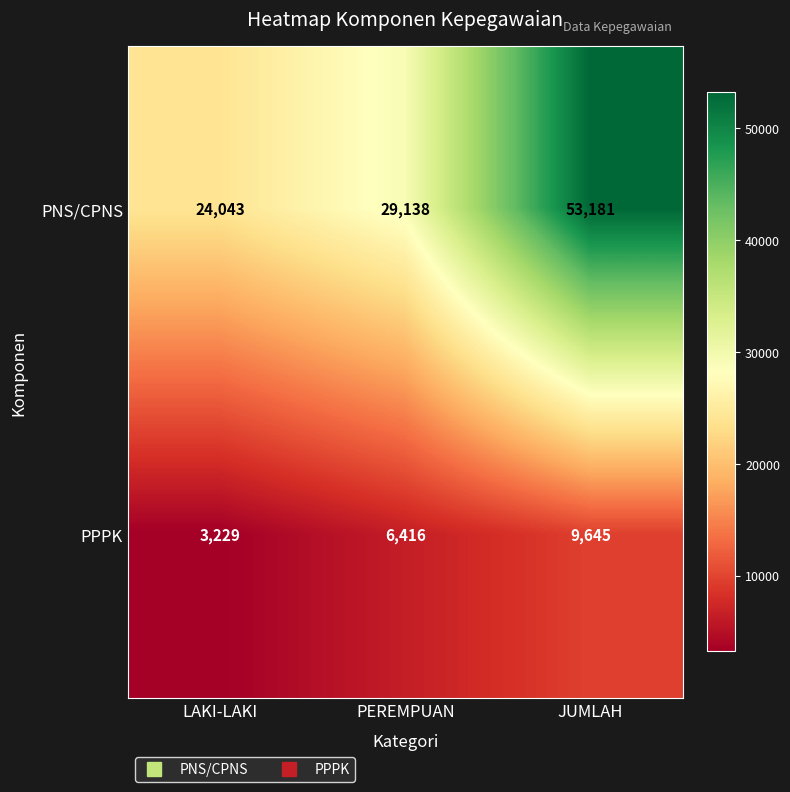

Reading left to right, list all the values displayed in this chart.

PNS/CPNS: LAKI-LAKI=24043	PEREMPUAN=29138	JUMLAH=53181
PPPK: LAKI-LAKI=3229	PEREMPUAN=6416	JUMLAH=9645